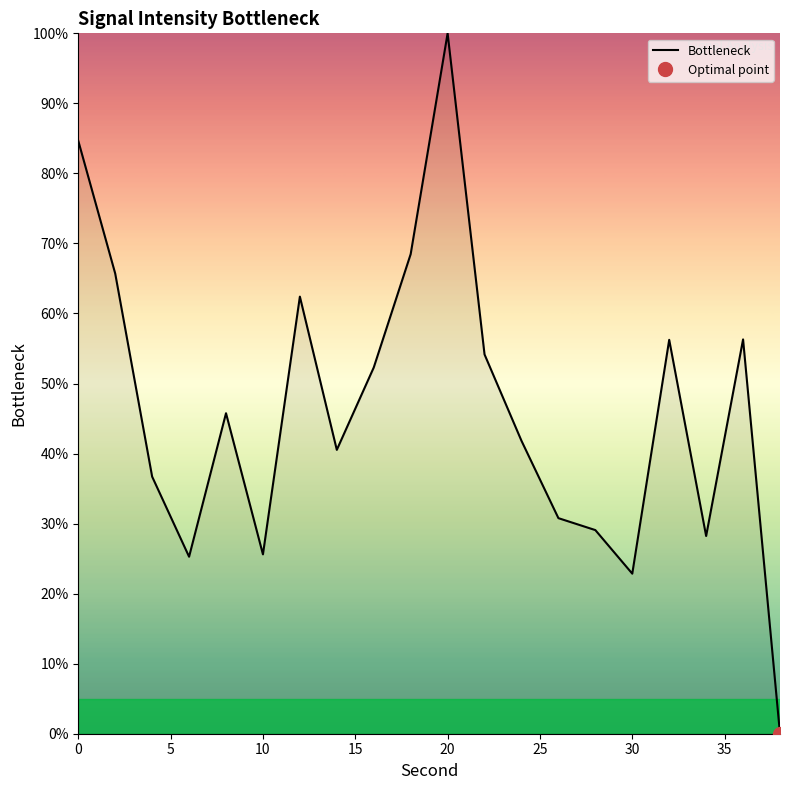

The value of Bottleneck at 0 is 131.7. True or false?

False